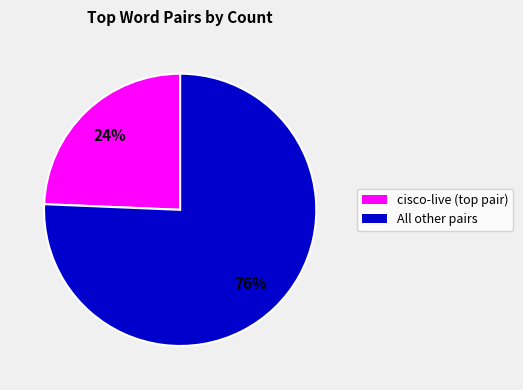

Is there any slice that represents more than half of the pie?

Yes